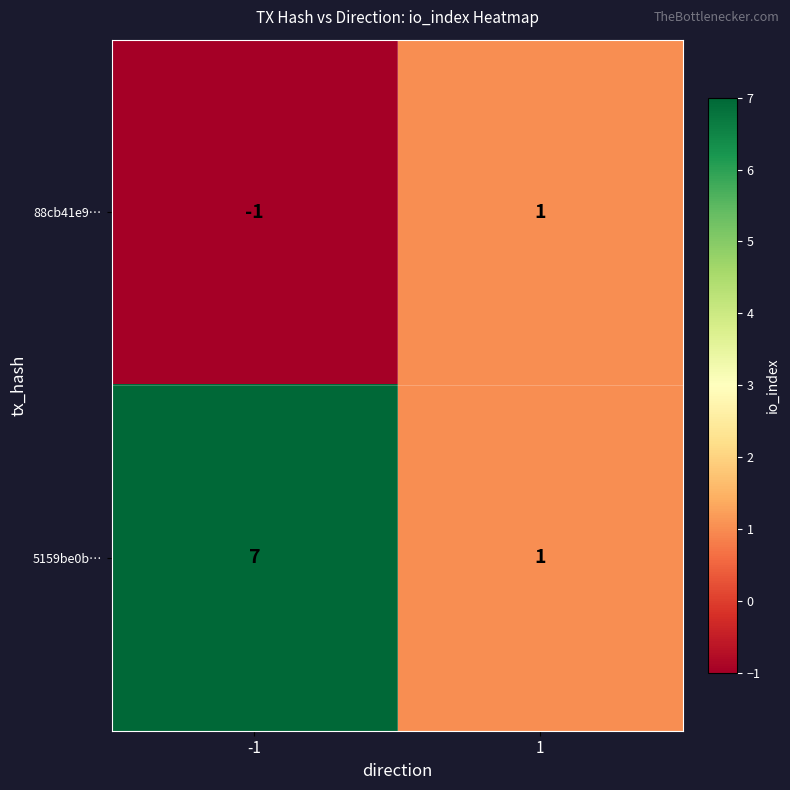

List the series in order of their peak value, lowest first.

88cb41e9…, 5159be0b…